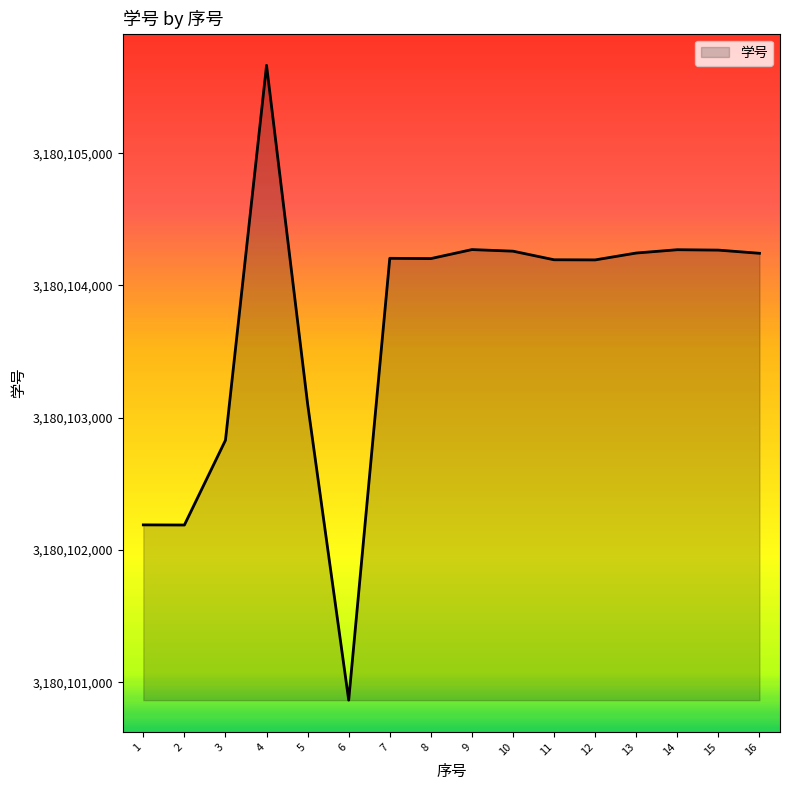

What is the change in value from 1 to 14?

+2080